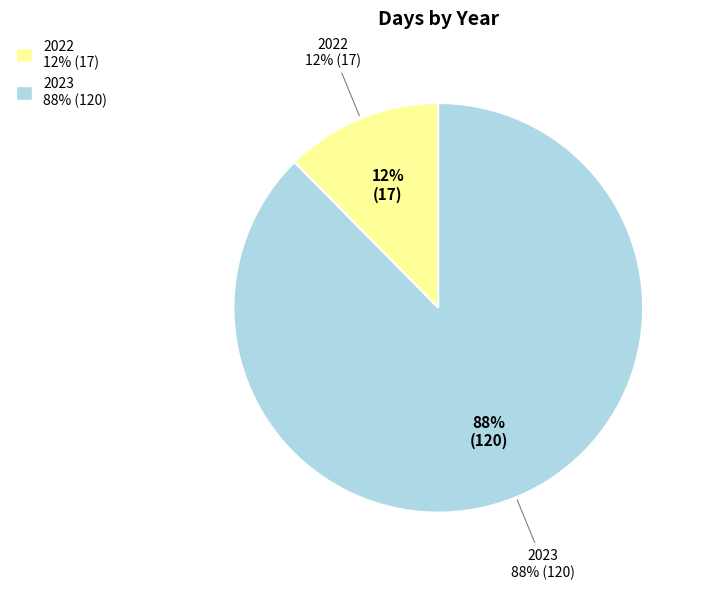

Is there any slice that represents more than half of the pie?

Yes